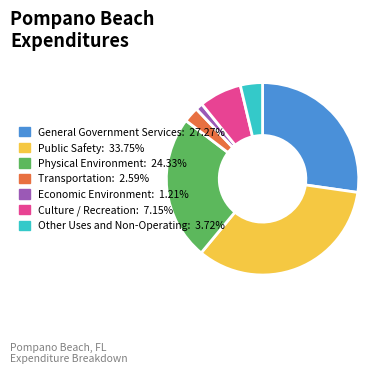

How many segments does this pie chart have?

7